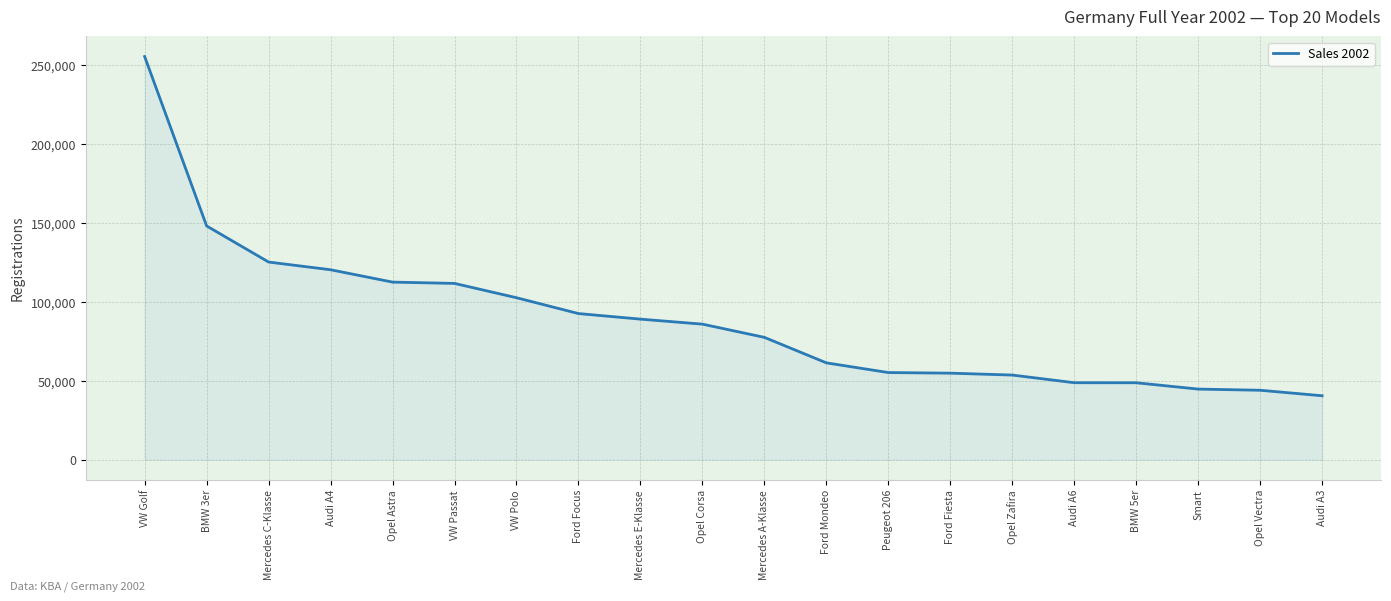

How many values are below 85855?

10